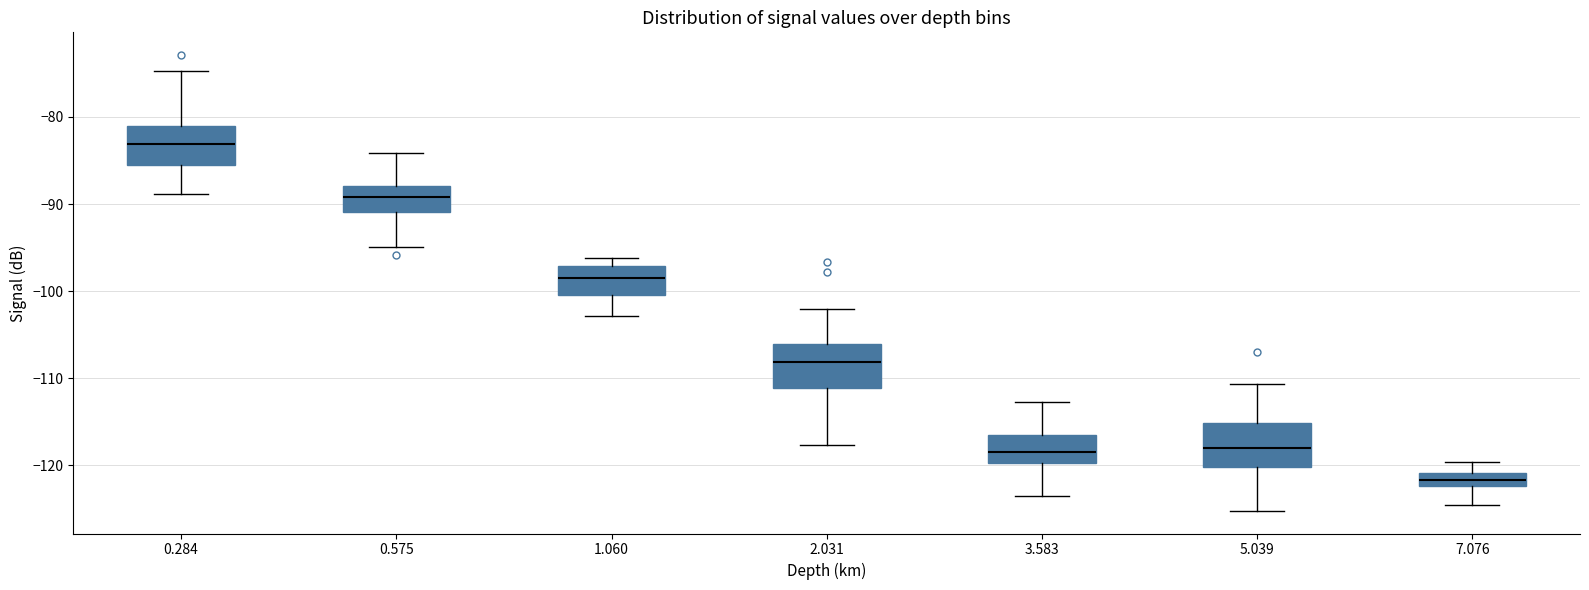

Where does the median line of the box at x = 0.575 sit on the y-axis? The values are not printed on the chart, so give them approximately, as read against the axis.

-89